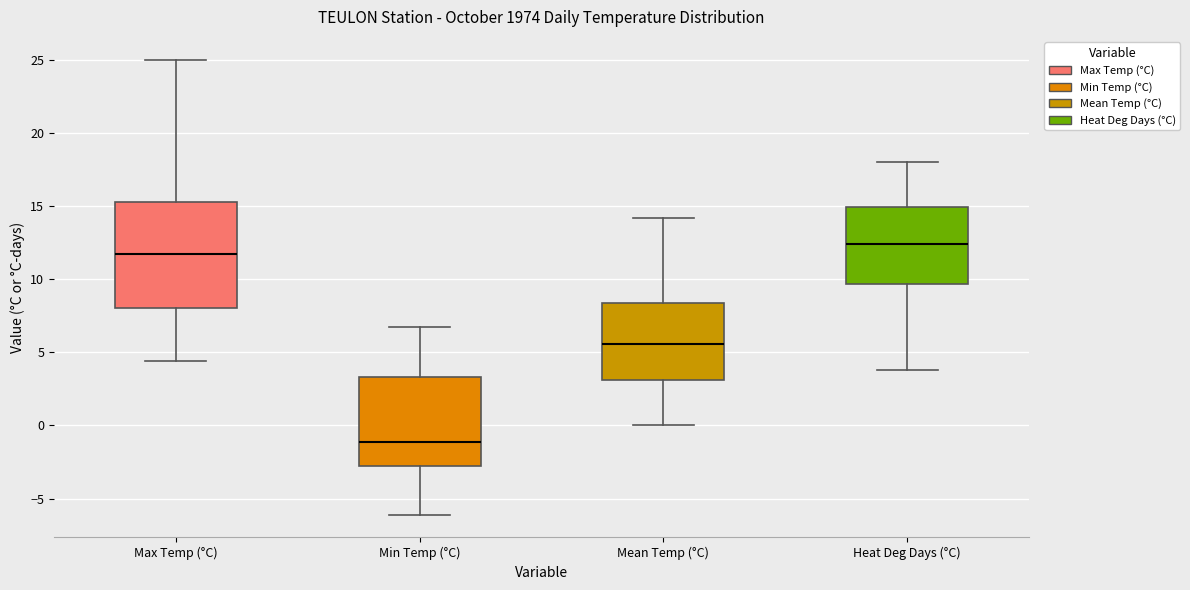

Which box's median line is the highest?

Heat Deg Days (°C)